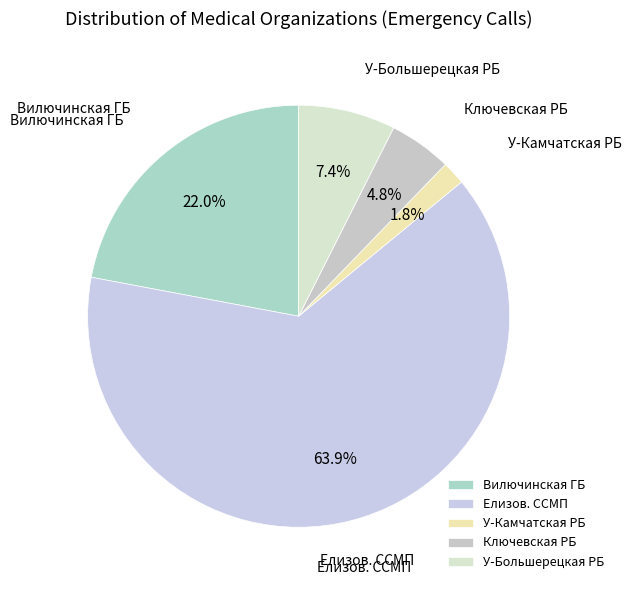

Which category has the biggest portion of the pie?

Елизов. ССМП